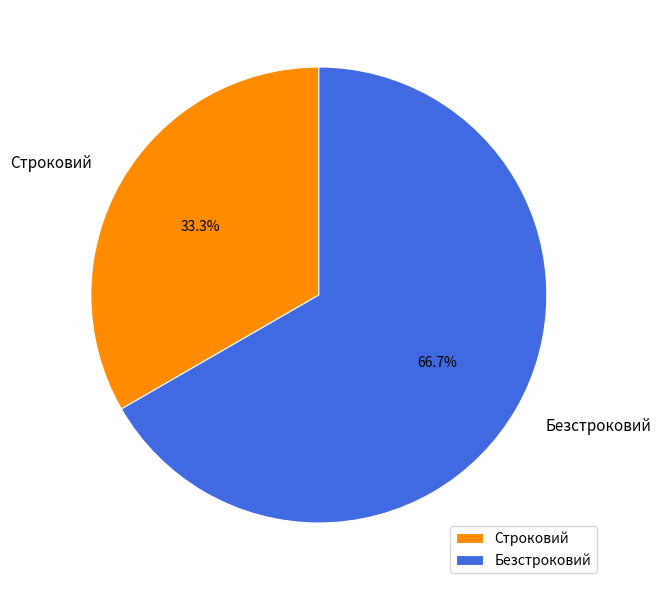

Does Безстроковий represent more than half of the total?

Yes